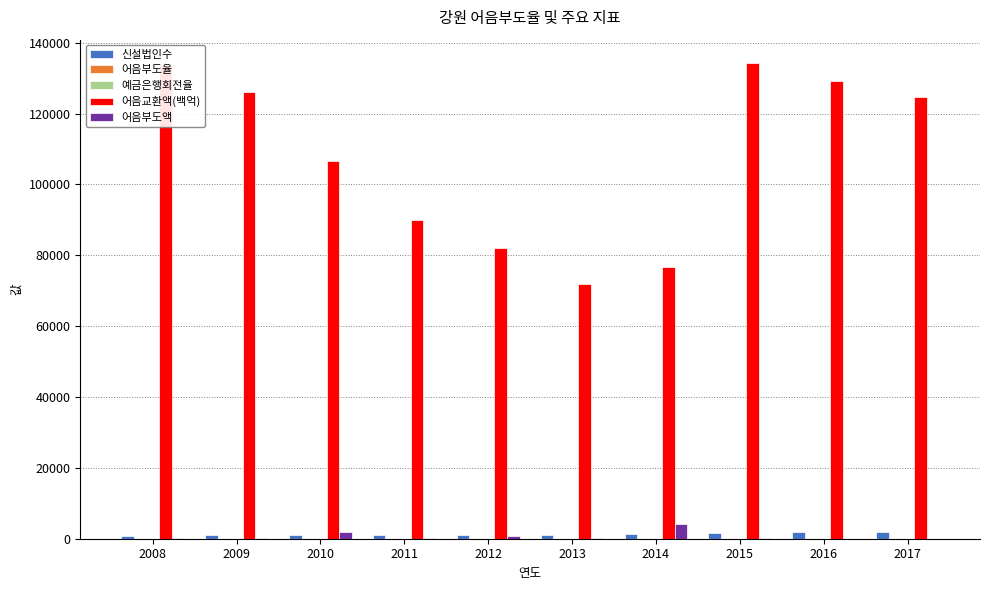

What value does the 어음교환액(백억) series have at 2014?

76766.0